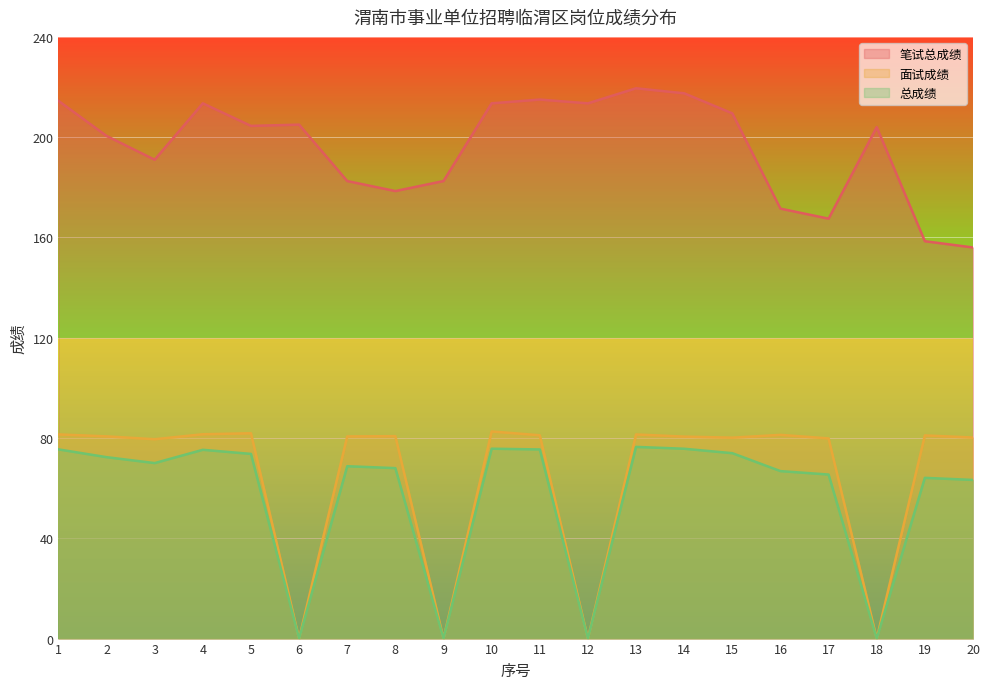

At which category does 笔试总成绩 reach its first local valley?

3